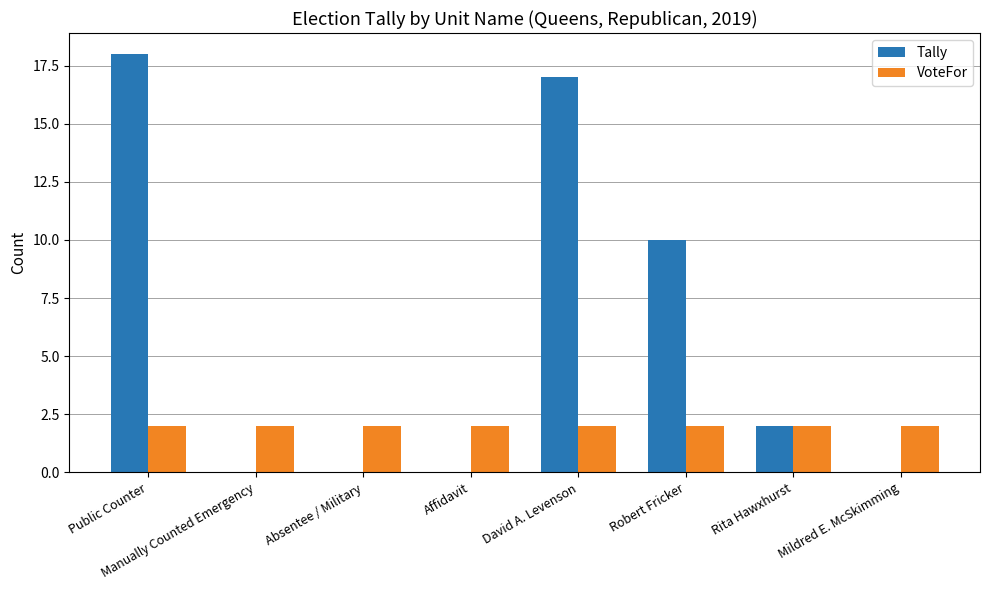

Count the number of categories in the chart.

8